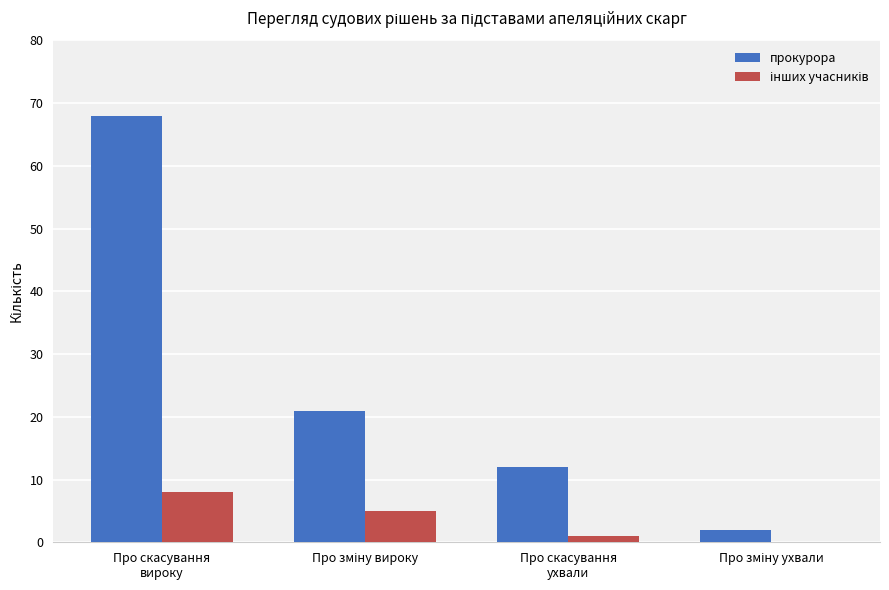

How many distinct data groups are displayed?

2